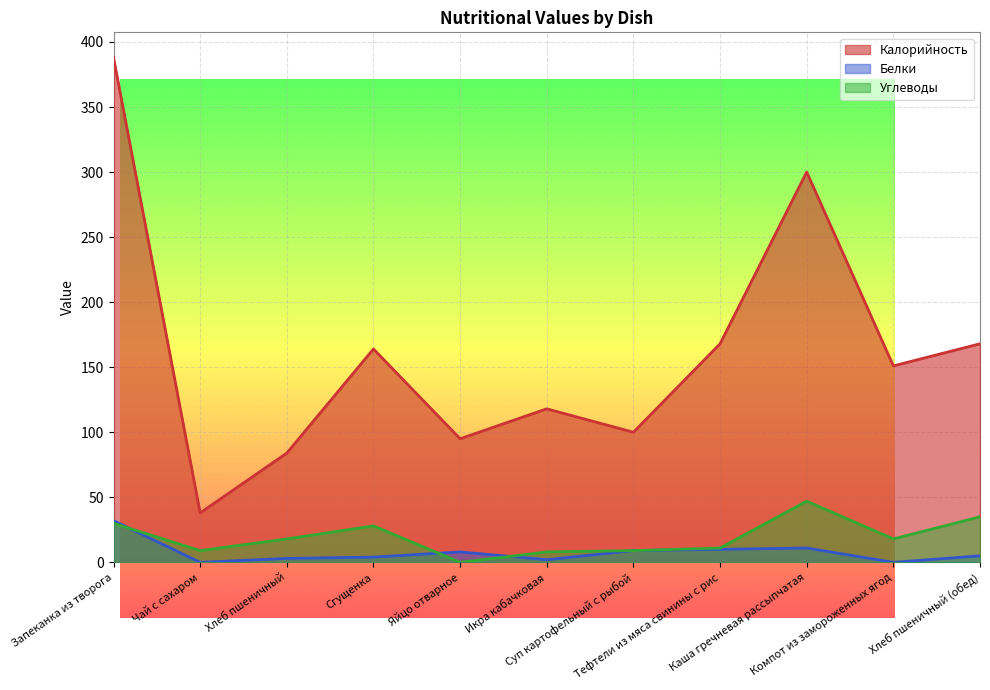

At which category is the sum across all series the highest?

Запеканка из творога